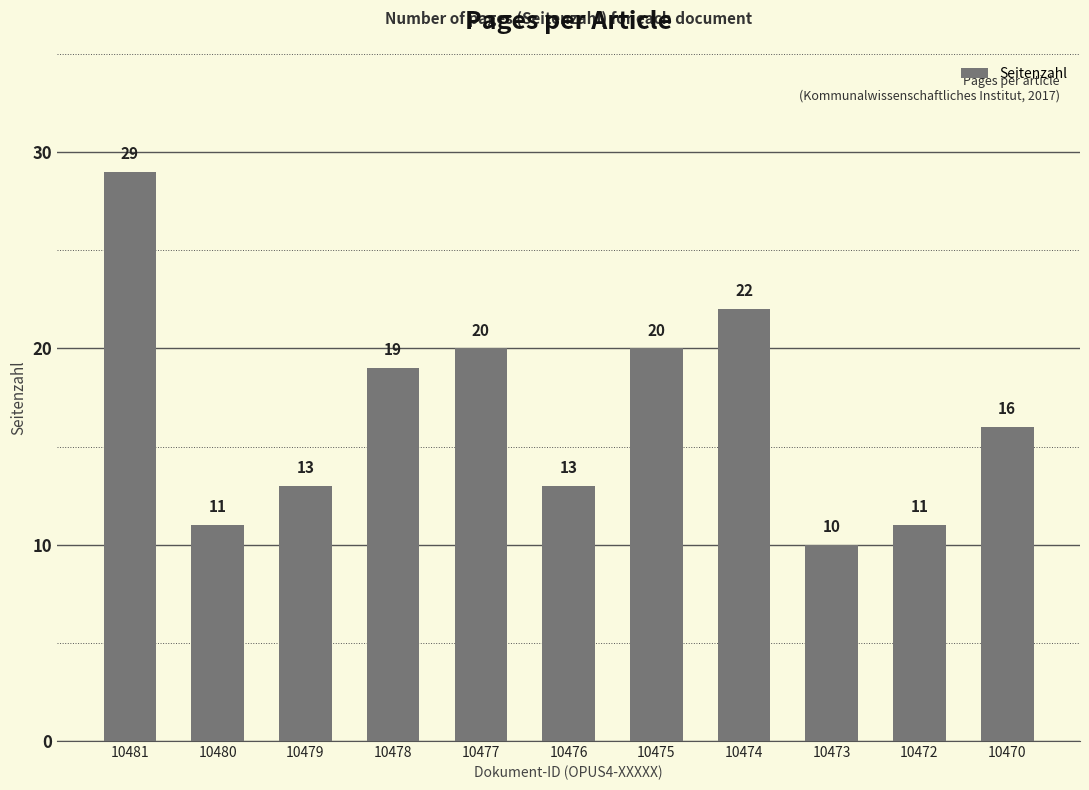

Is it true that the value at 10475 is 20?

True